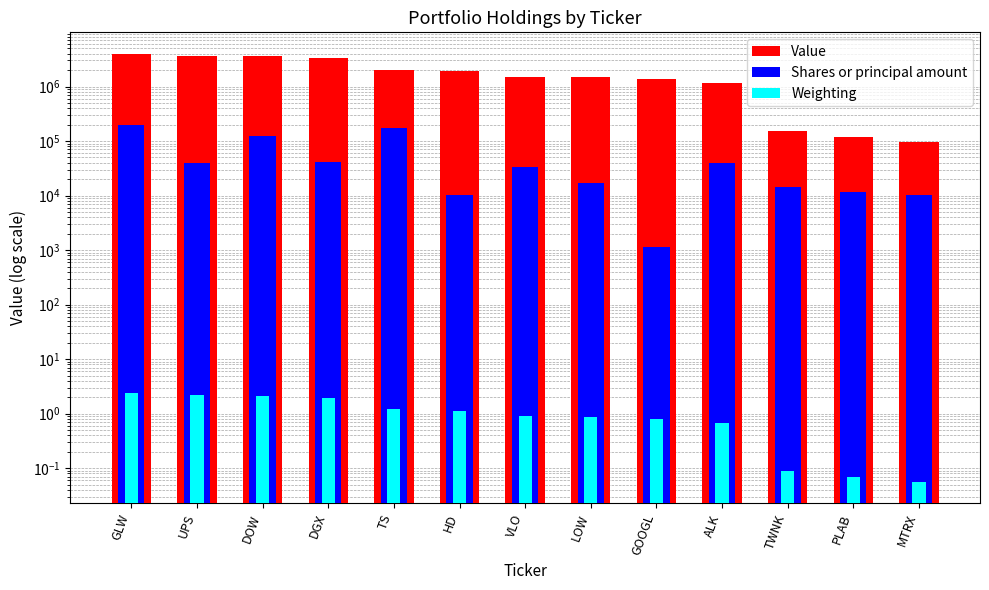

Between HD and MTRX, which series saw the biggest shift?

Value